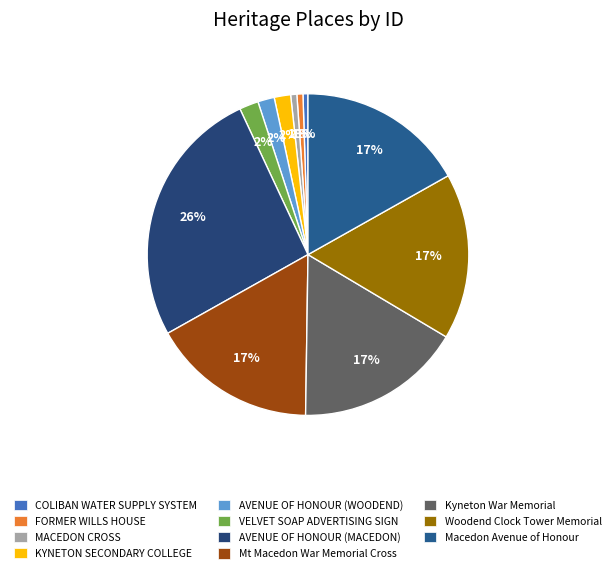

Does VELVET SOAP ADVERTISING SIGN represent more than half of the total?

No